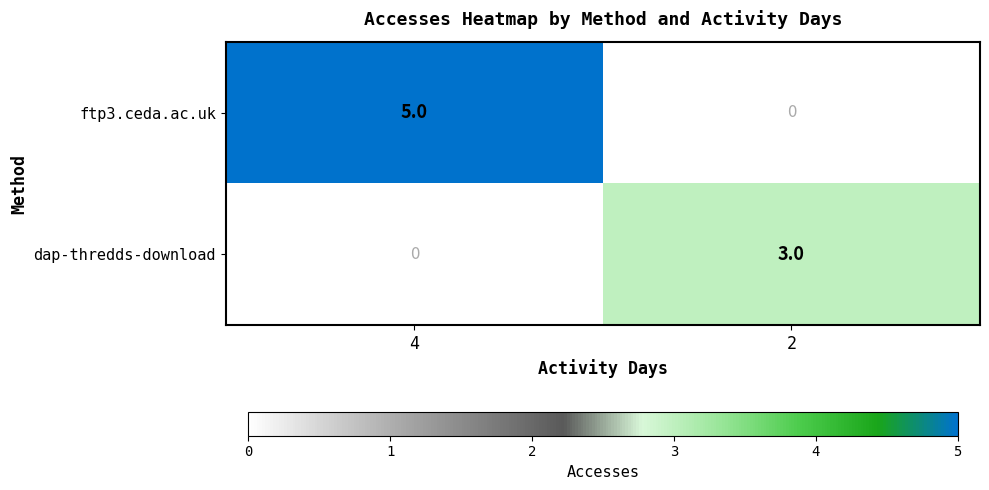

What is the sum of the dap-thredds-download values at 4 and 2?

3